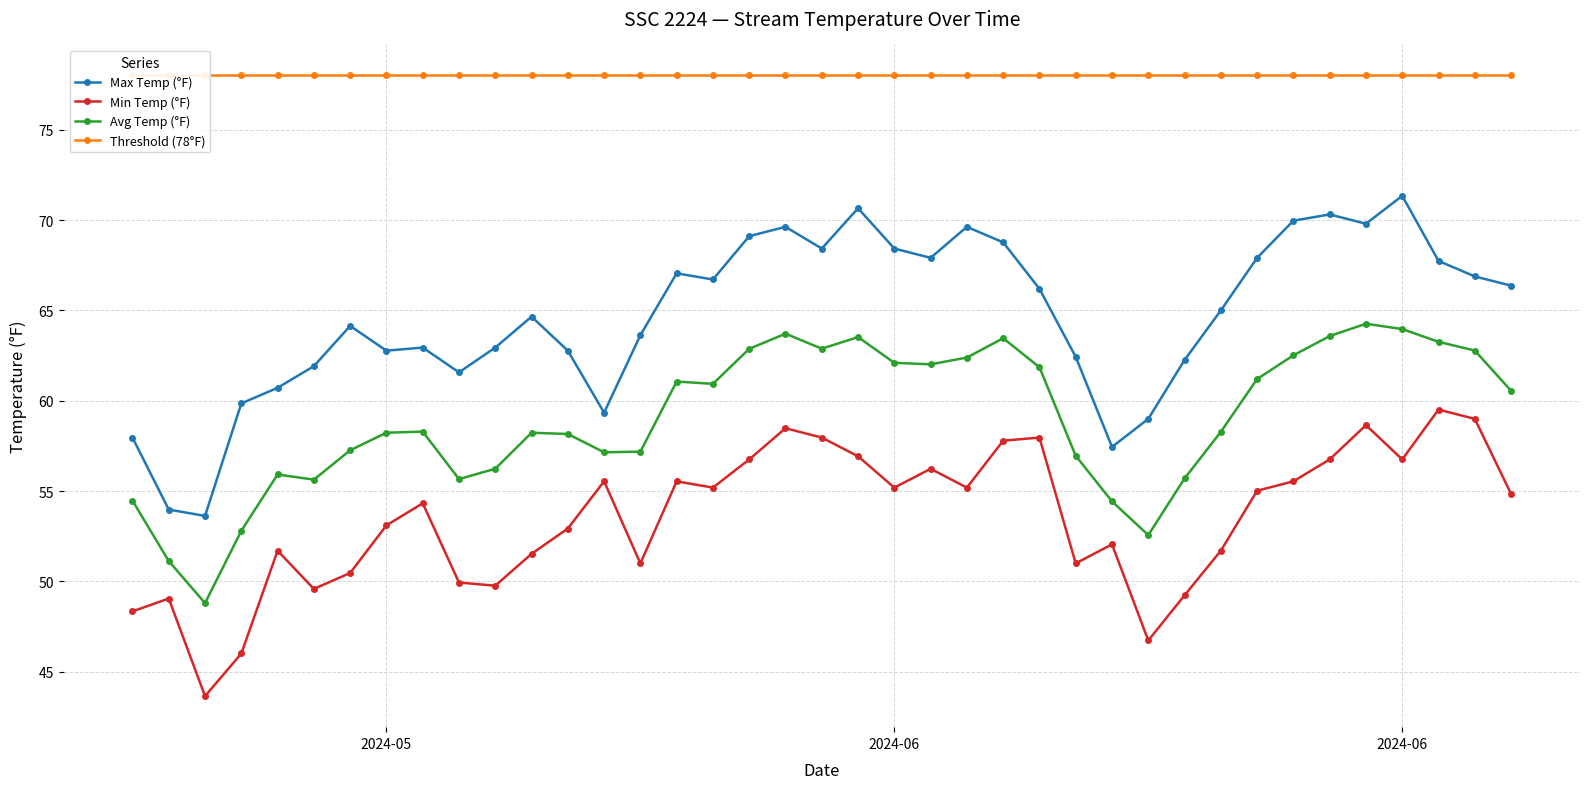

What is the average value of the Min Temp (°F) series?

53.5